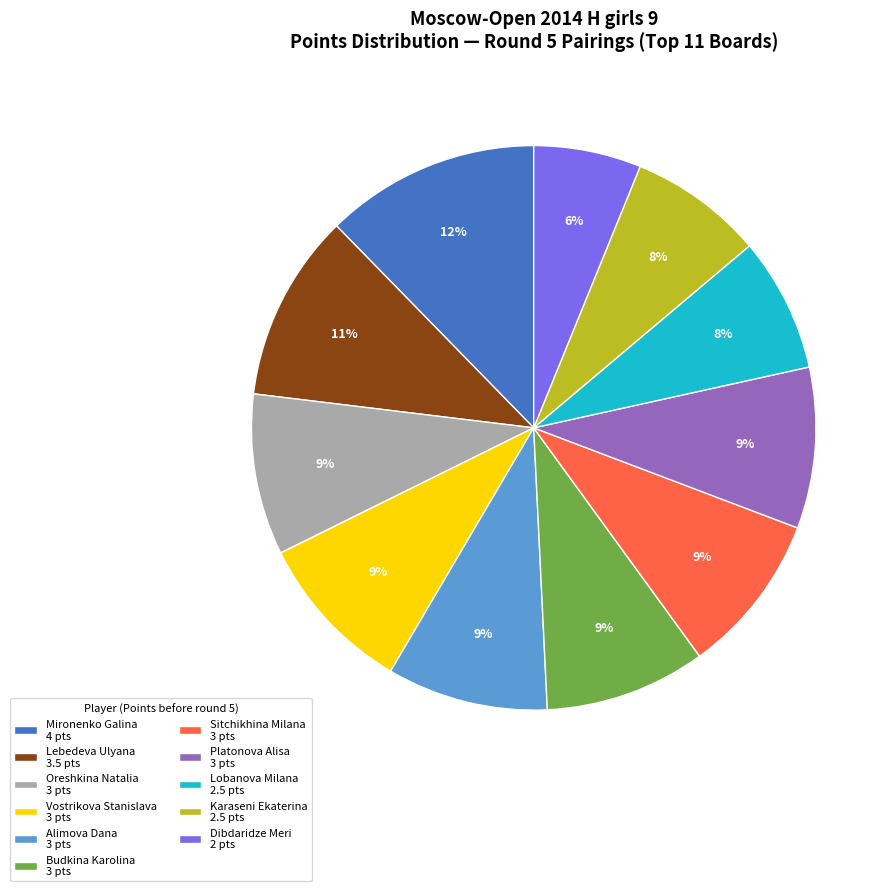

To the nearest percent, what is the average slice percentage?

9%